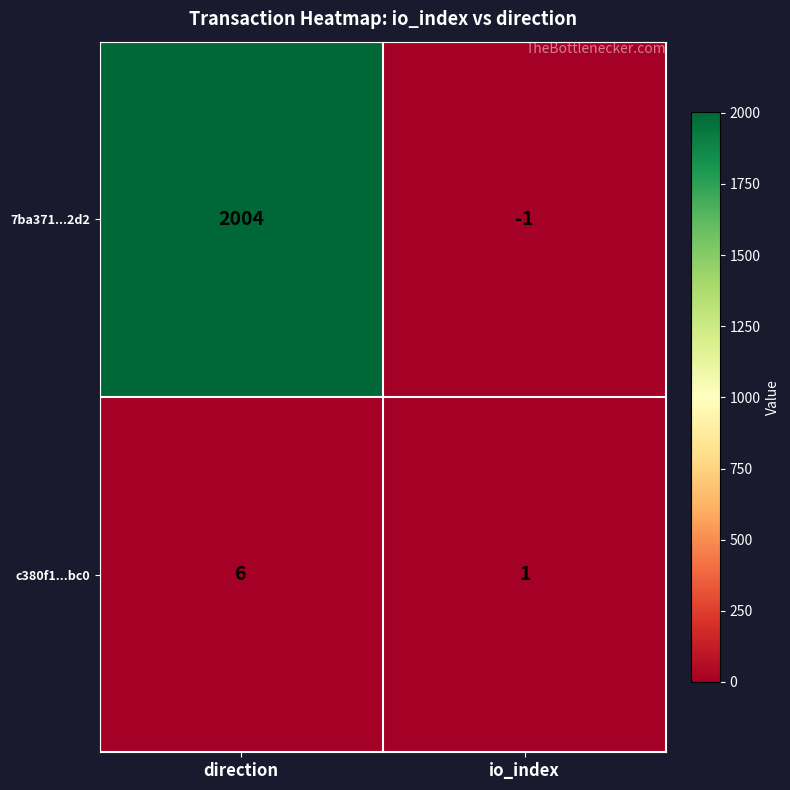

Which series changed the most between direction and io_index?

7ba371...2d2